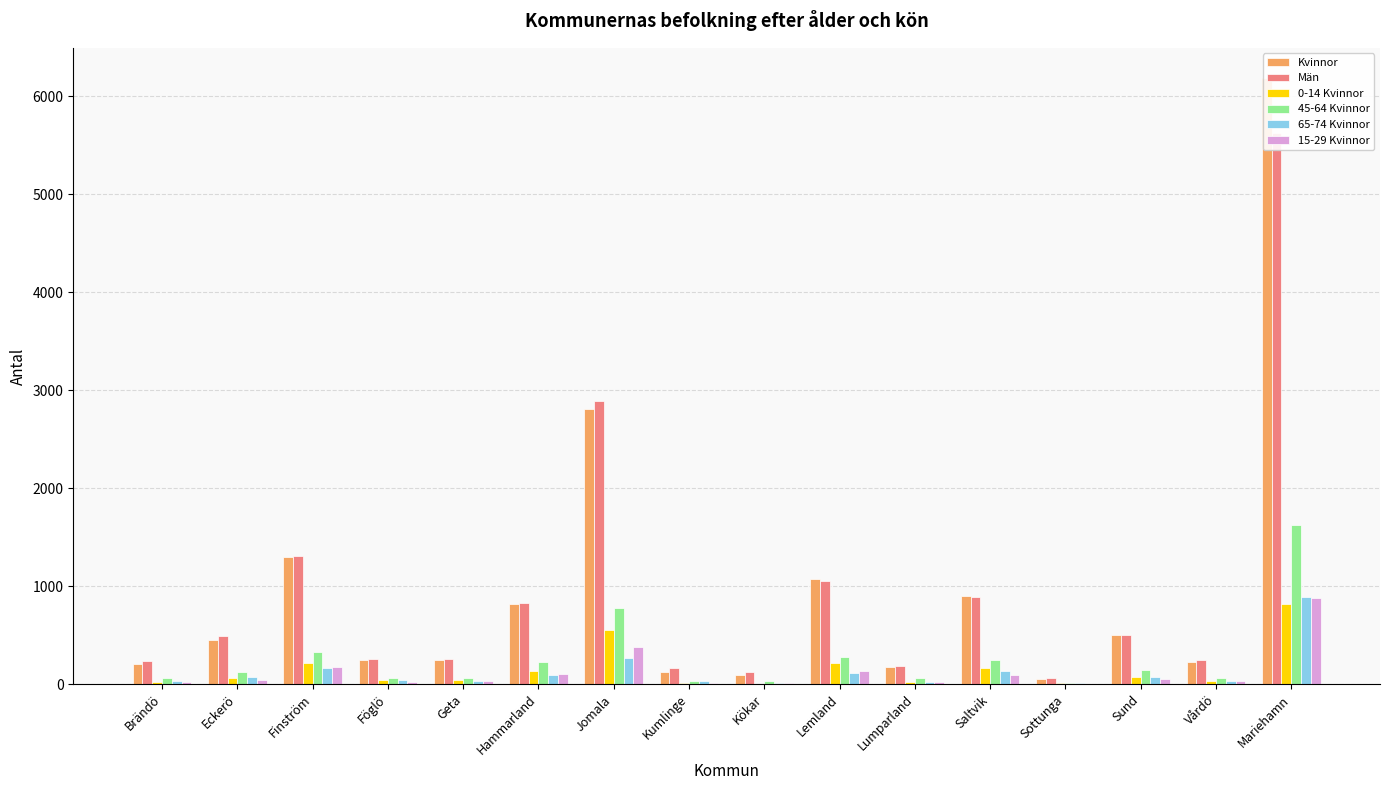

What is the label of the 11th bar from the right?

Hammarland